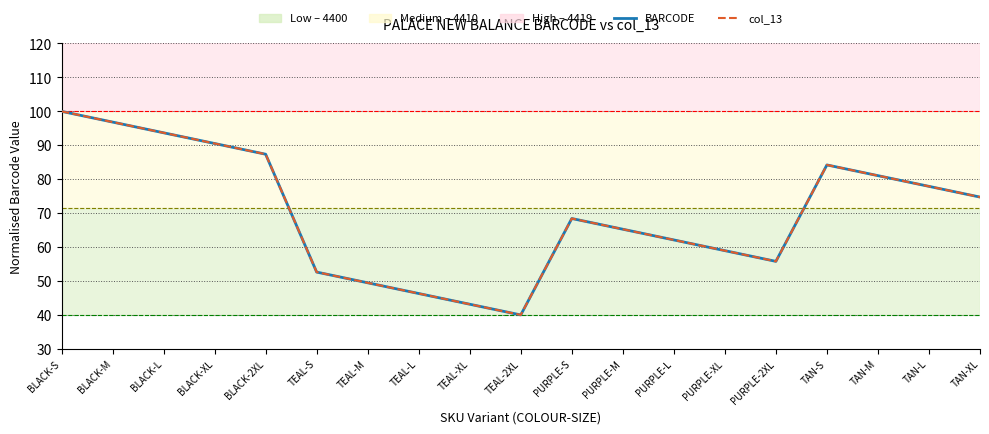

Does the chart display data point markers on the line(s)?

No